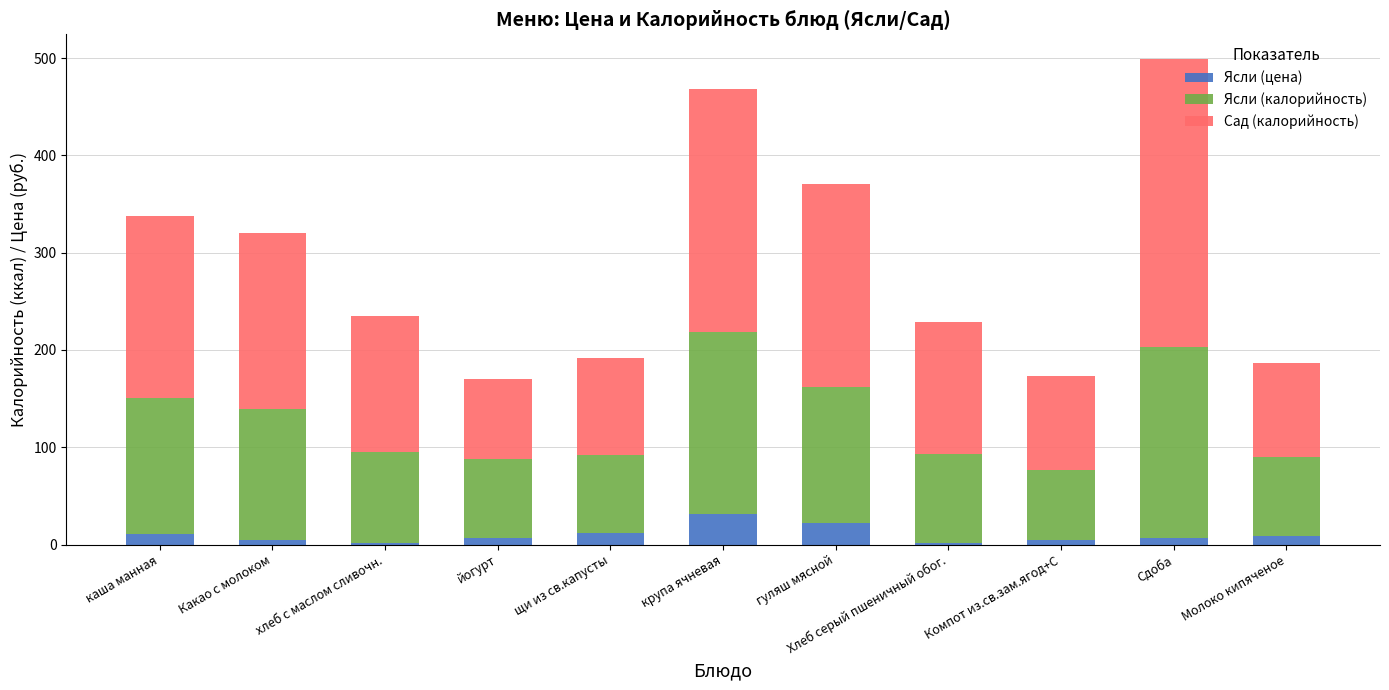

At which category is the sum across all series the highest?

Сдоба